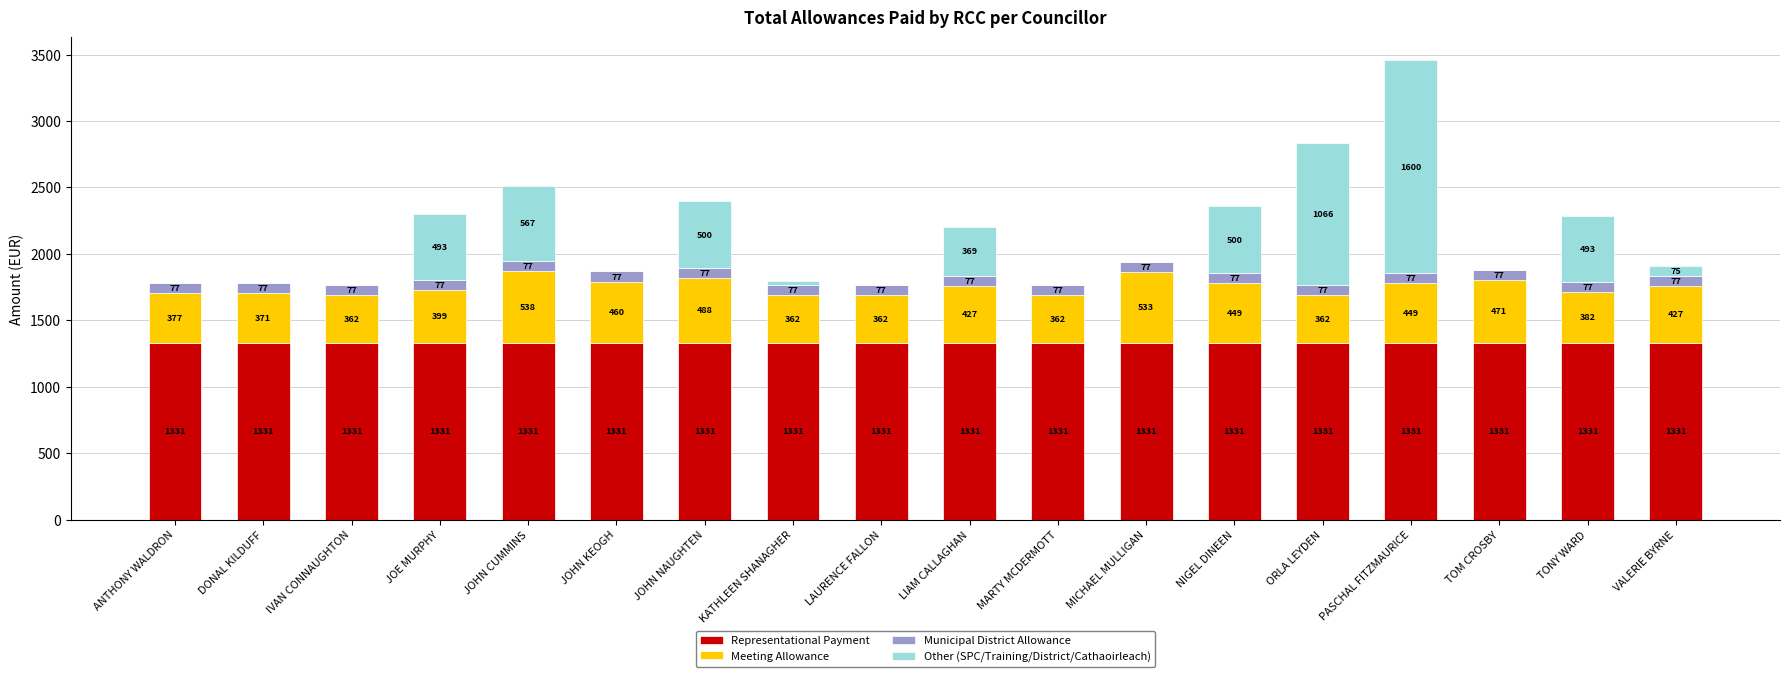

How many categories are shown in the chart?

18